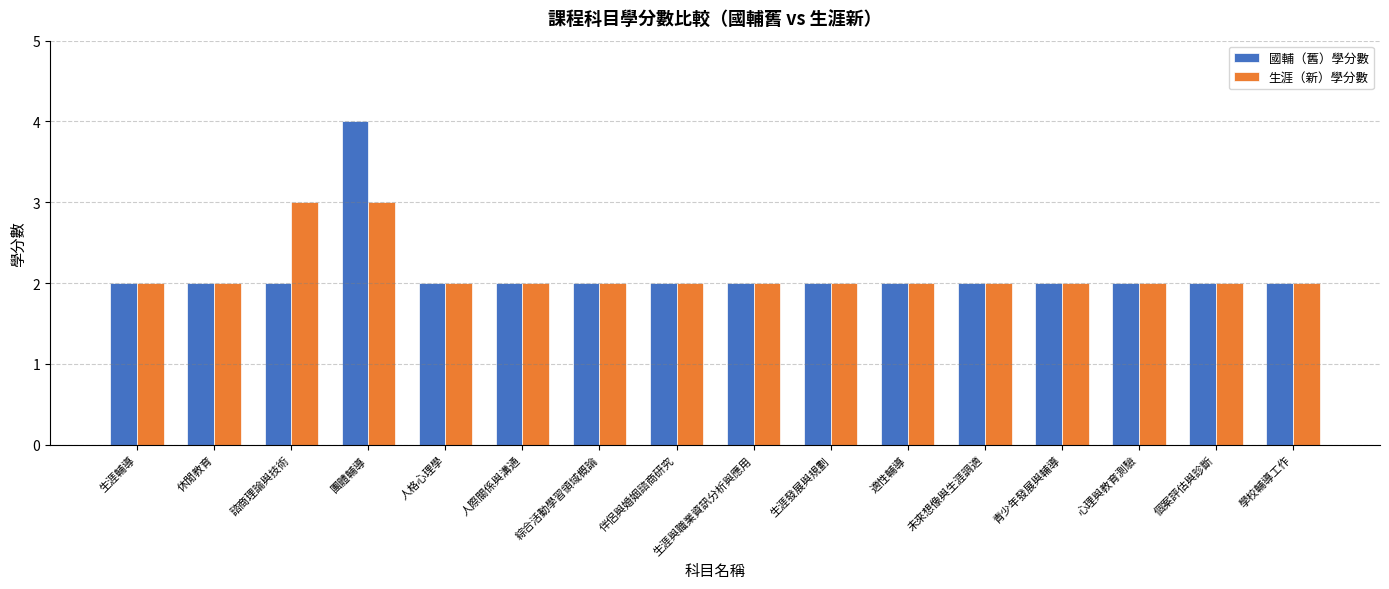

Which series changed the most between 諮商理論與技術 and 生涯發展與規劃?

生涯（新）學分數